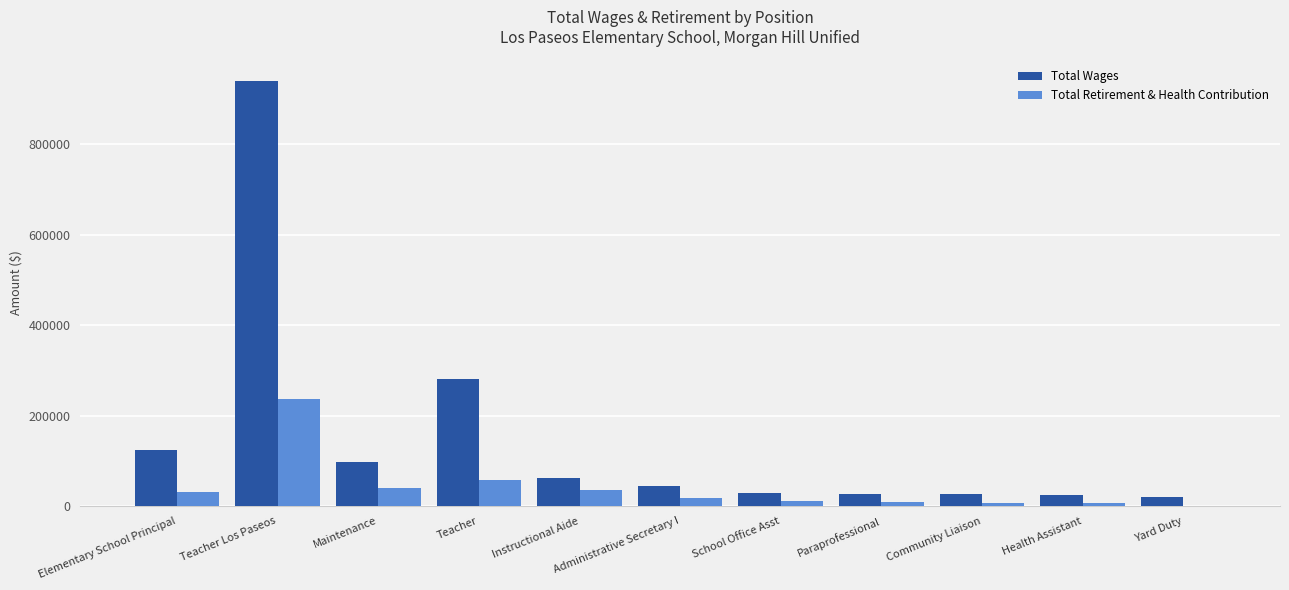

Which series has the largest range (max minus min)?

Total Wages